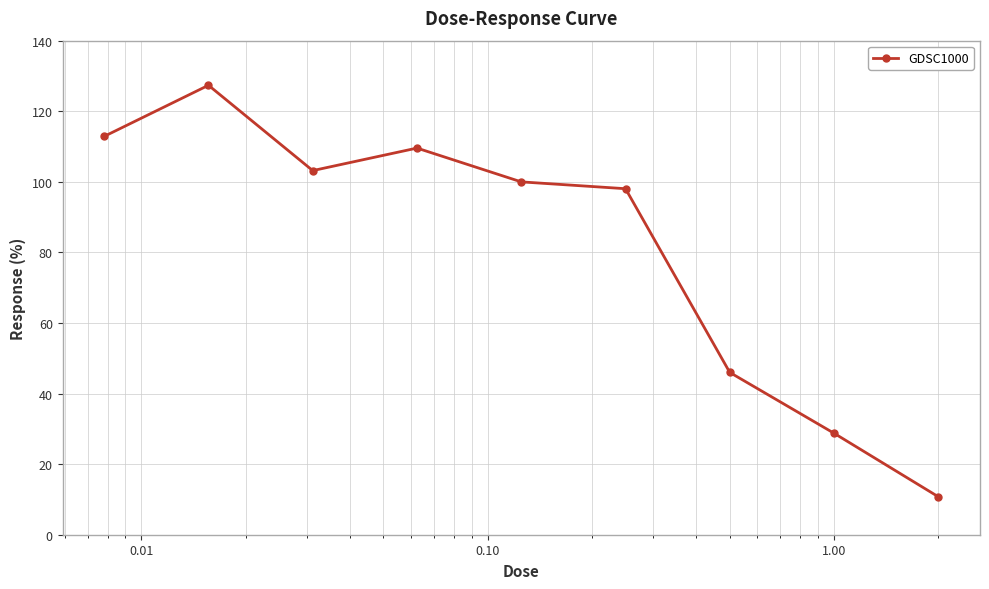

What is the smallest value displayed?

10.8